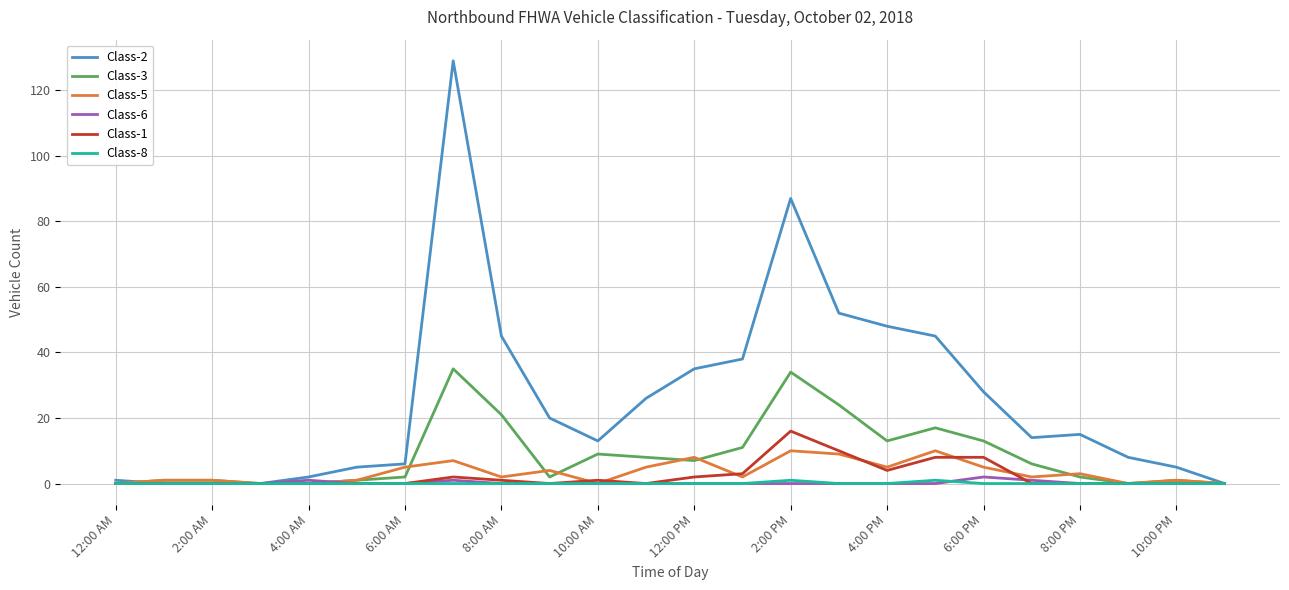

Which series has the widest spread of values?

Class-2